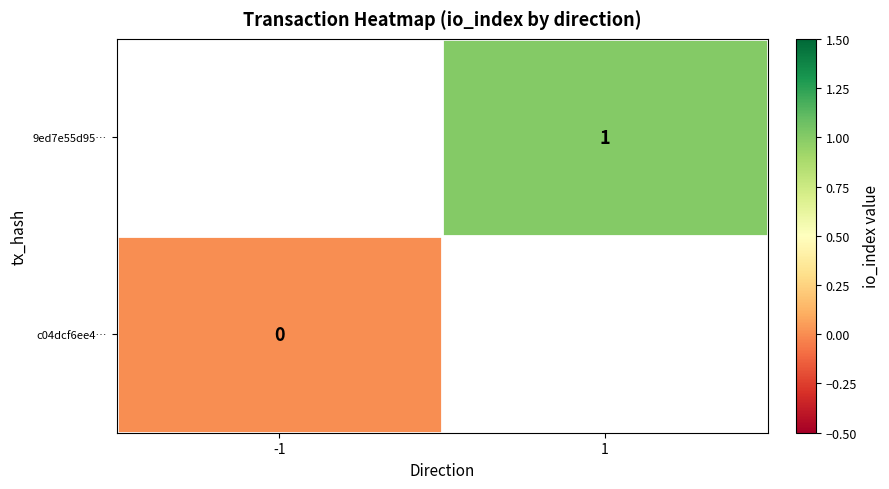

At which label does 9ed7e55d95… reach its minimum?

-1